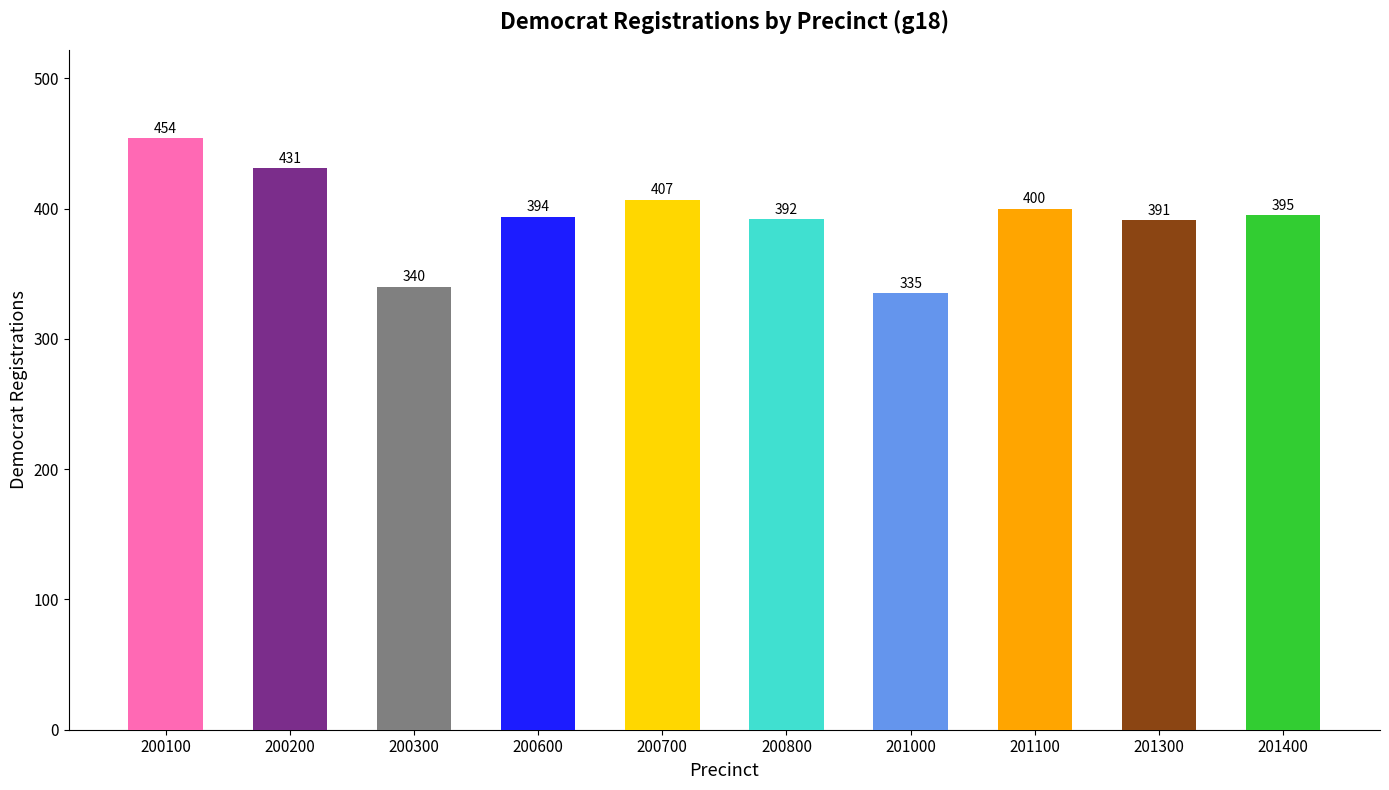

True or false: the data shows 392 at 200800.

True